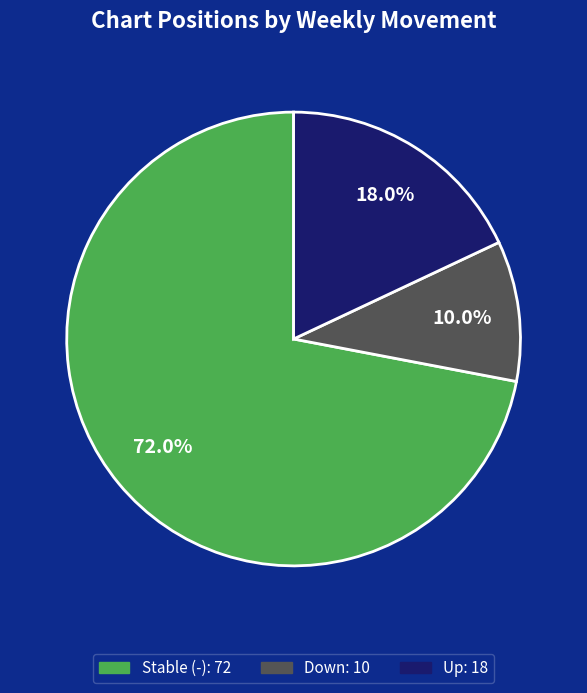

Does any single category account for the majority?

Yes